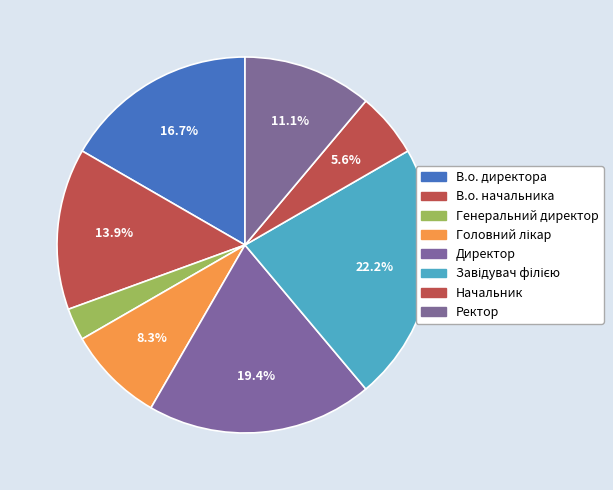

Is it true that Завідувач філією is 22% of the pie?

True